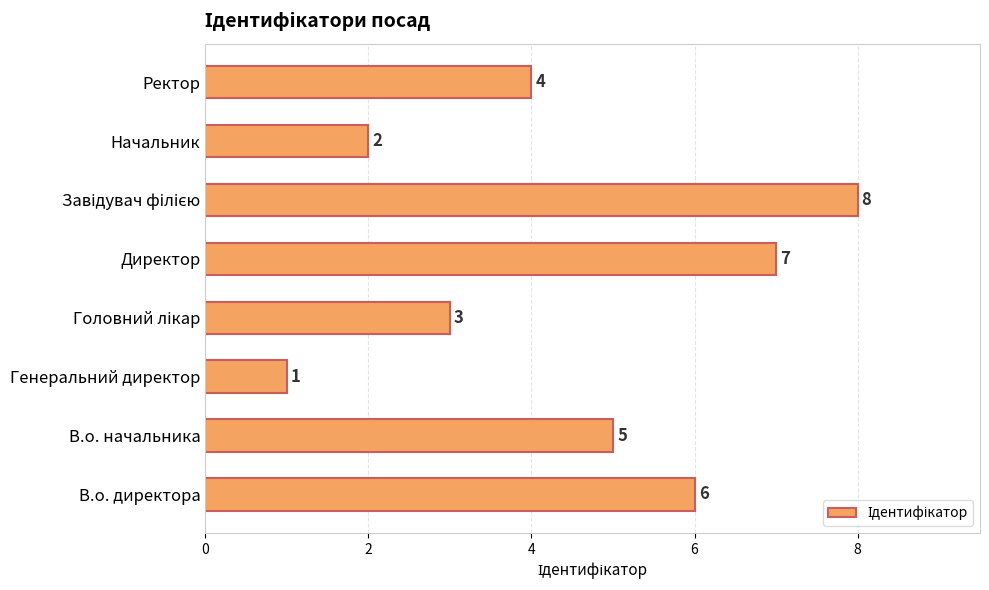

What is the ratio of the value at В.о. директора to the value at Директор?

0.9